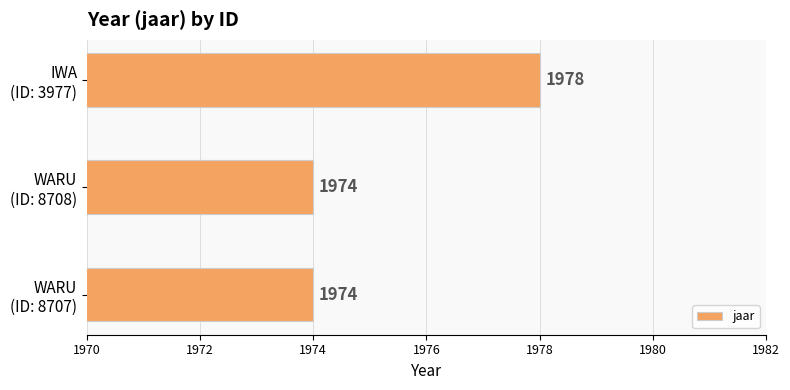

Reading bottom to top, extract all data points from this chart.

1974	1974	1978